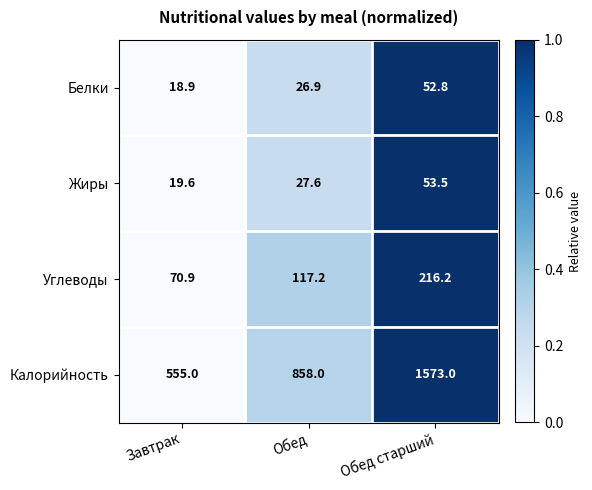

Which category has the lowest value in the Калорийность series?

Завтрак